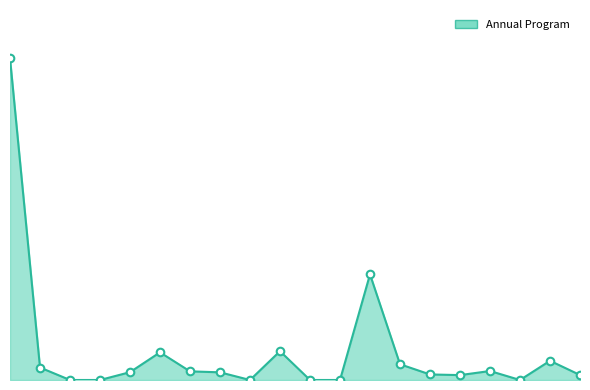

At how many categories does at least one series exceed 30411?

1